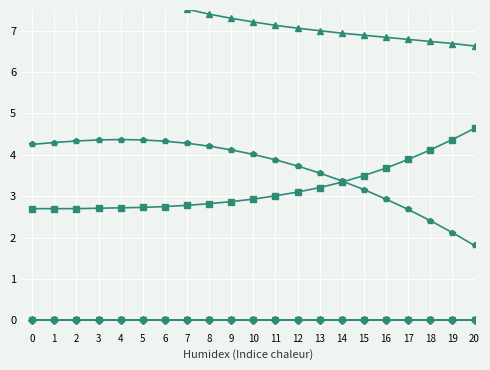

Reading left to right, transcribe all the data shown in this chart.

Blank 1: 0.0	0.0	0.0	0.0	0.0	0.0	0.0	0.0	0.0	0.0	0.0	0.0	0.0	0.0	0.0	0.0	0.0	0.0	0.0	0.0	0.0
AuNP in water: 2.7	2.7	2.7	2.7	2.7	2.7	2.8	2.8	2.8	2.9	2.9	3.0	3.1	3.2	3.3	3.5	3.7	3.9	4.1	4.4	4.6
Blank 2: 0.0	0.0	0.0	0.0	0.0	0.0	0.0	0.0	0.0	0.0	0.0	0.0	0.0	0.0	0.0	0.0	0.0	0.0	0.0	0.0	0.0
AuNP in water 1: 9.2	8.8	8.4	8.2	8.0	7.8	7.7	7.5	7.4	7.3	7.2	7.1	7.1	7.0	6.9	6.9	6.8	6.8	6.7	6.7	6.6
Blank 3: 0.0	0.0	0.0	0.0	0.0	0.0	0.0	0.0	0.0	0.0	0.0	0.0	0.0	0.0	0.0	0.0	0.0	0.0	0.0	0.0	0.0
AuNP in EtOH: 4.3	4.3	4.3	4.4	4.4	4.4	4.3	4.3	4.2	4.1	4.0	3.9	3.7	3.6	3.4	3.2	2.9	2.7	2.4	2.1	1.8